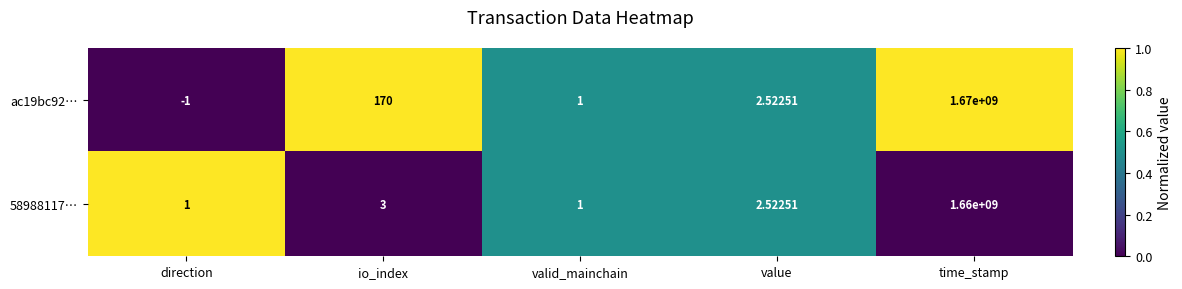

Where is ac19bc92… nearest to the value 834999999?

io_index